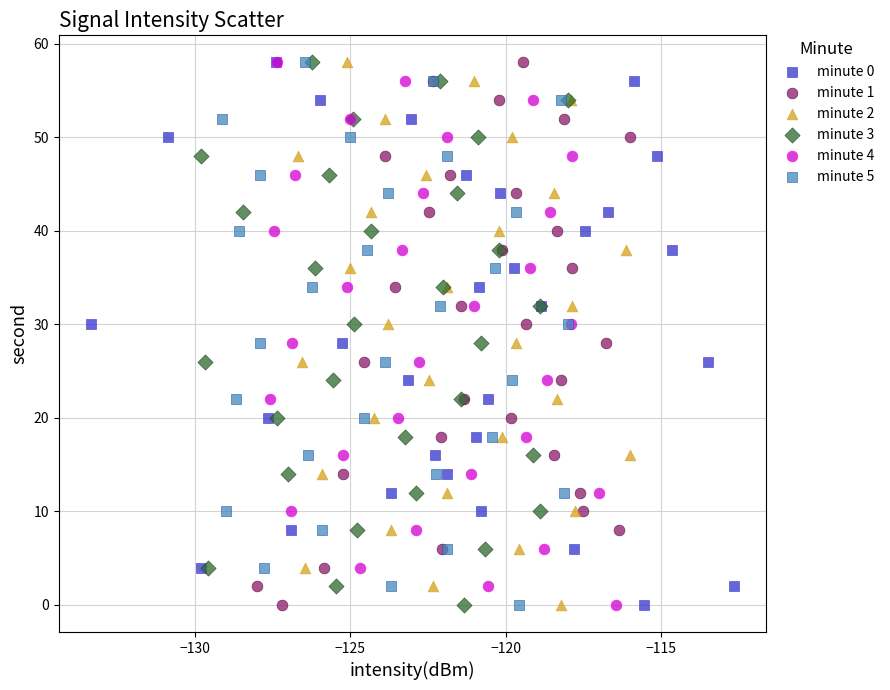

What are all the series names shown in the legend?

minute 0, minute 1, minute 2, minute 3, minute 4, minute 5